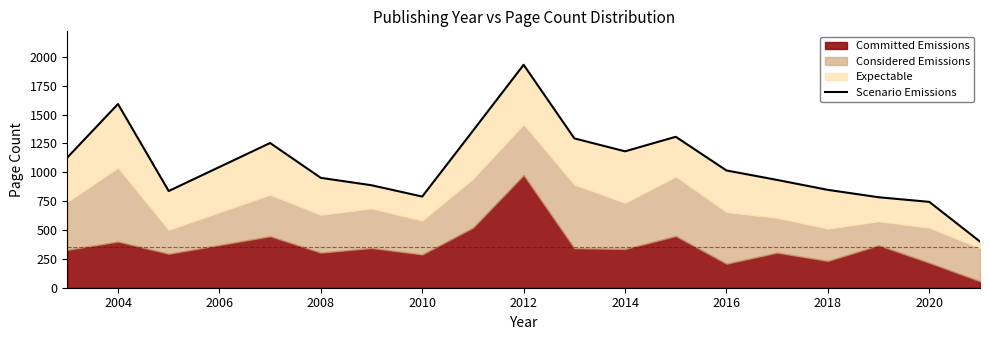

What is the difference between the second highest and second lowest values?

848